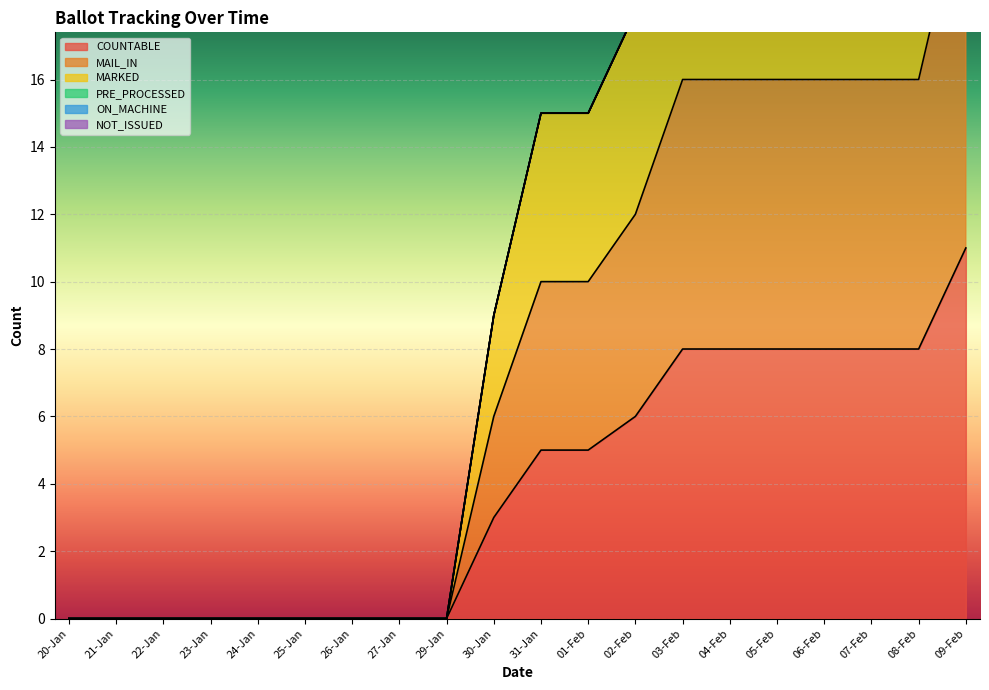

True or false: MAIL_IN has a value of 16 at 05-Feb.

True